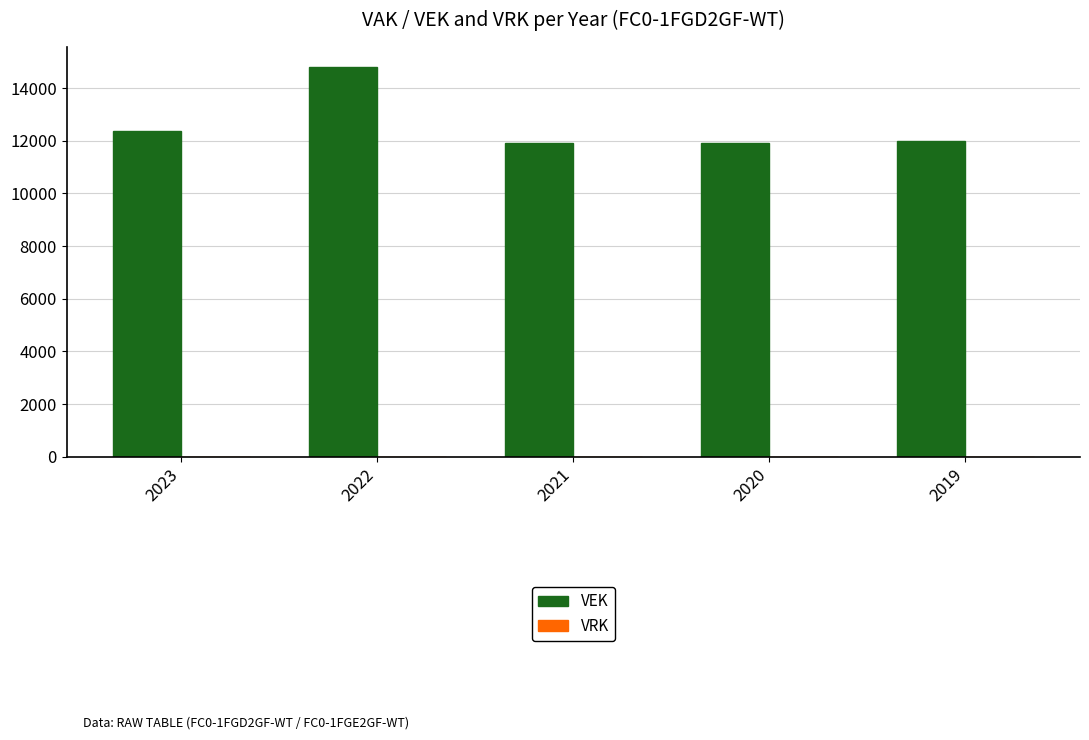

What is the sum of all values?

63049